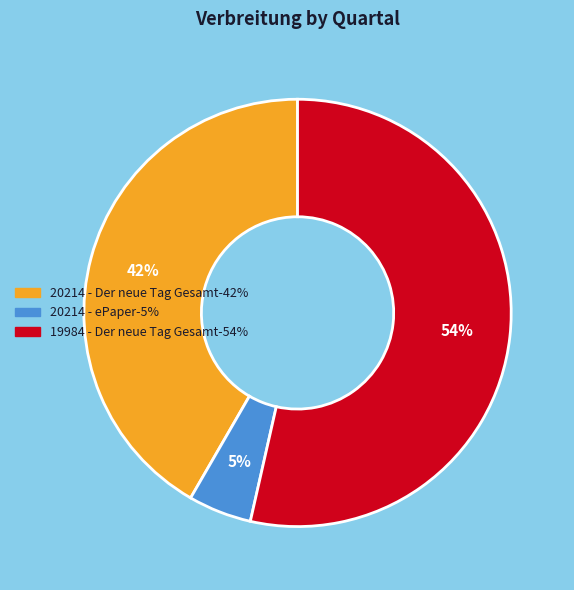

Combined, do 19984 - Der neue Tag Gesamt and 20214 - ePaper account for over 50%?

Yes